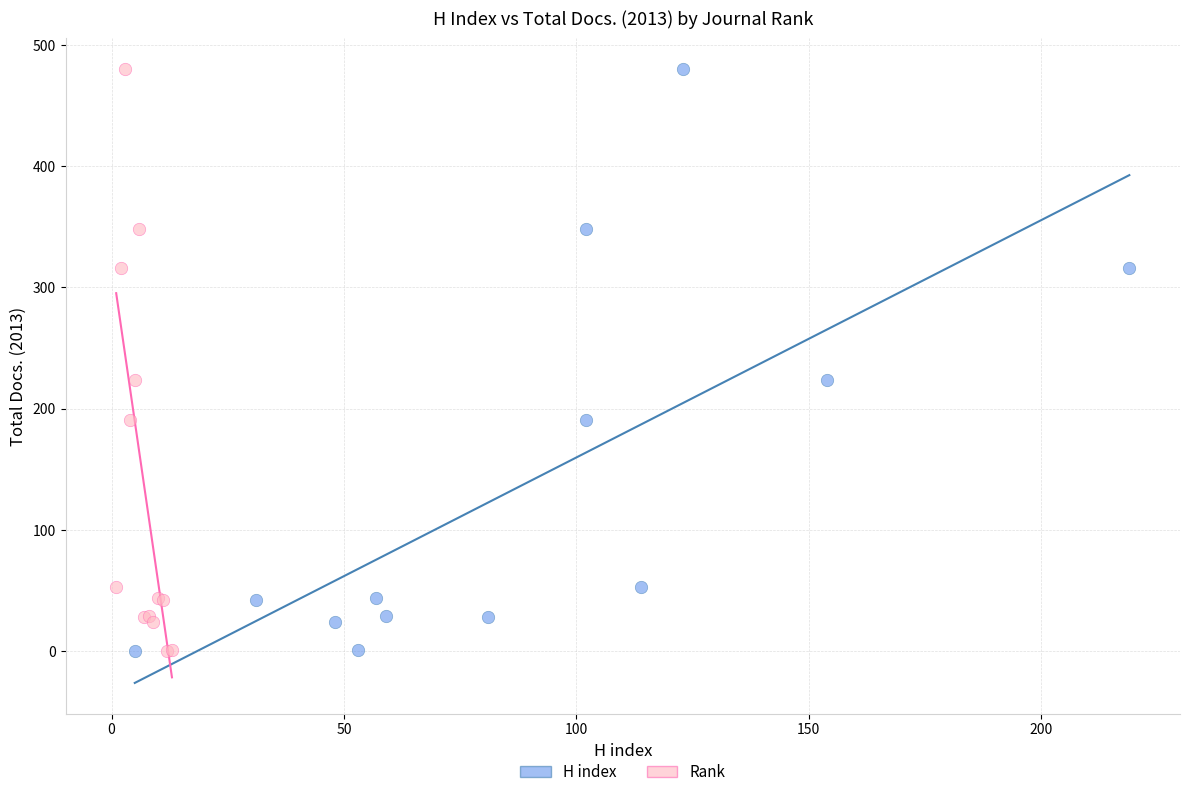

What are all the series names shown in the legend?

H index, Rank